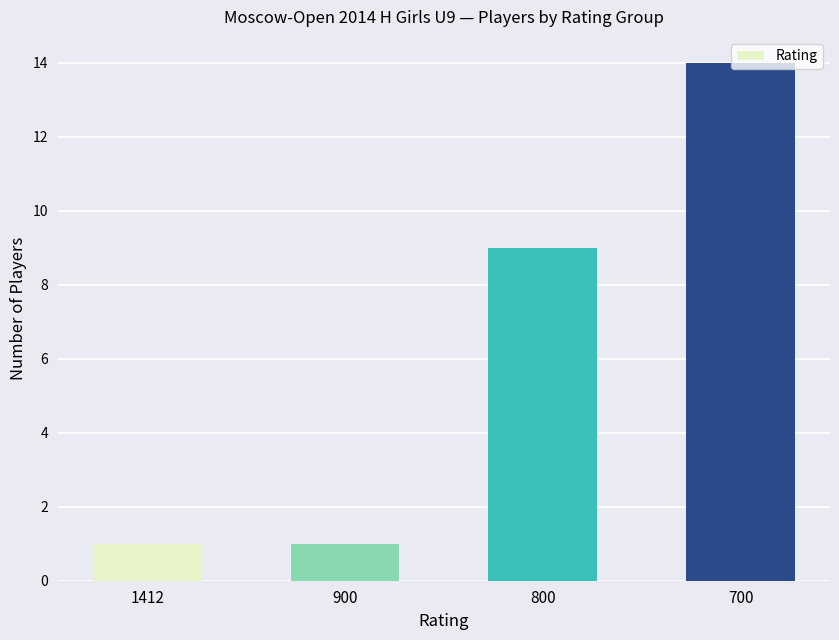

What value does the data have at 700, to the nearest 10?

10